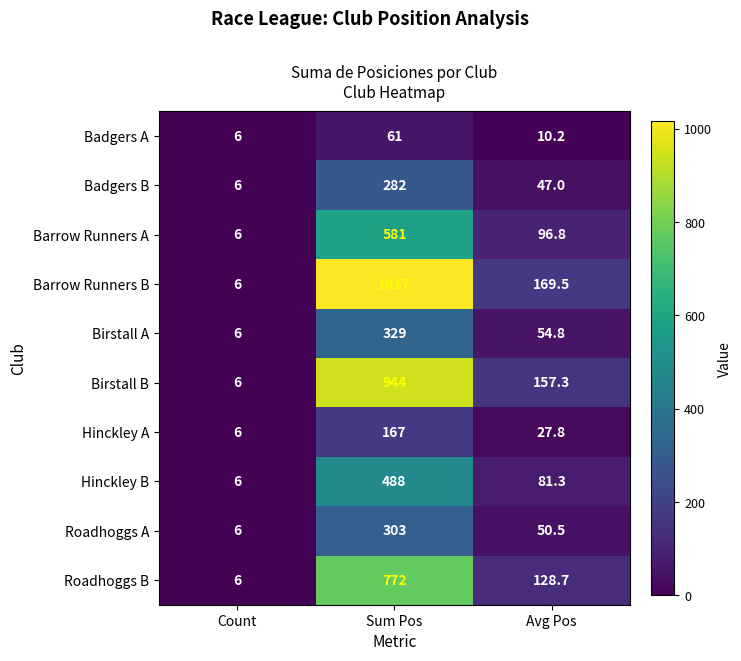

Count the Roadhoggs A values in the range 6 to 303.

3